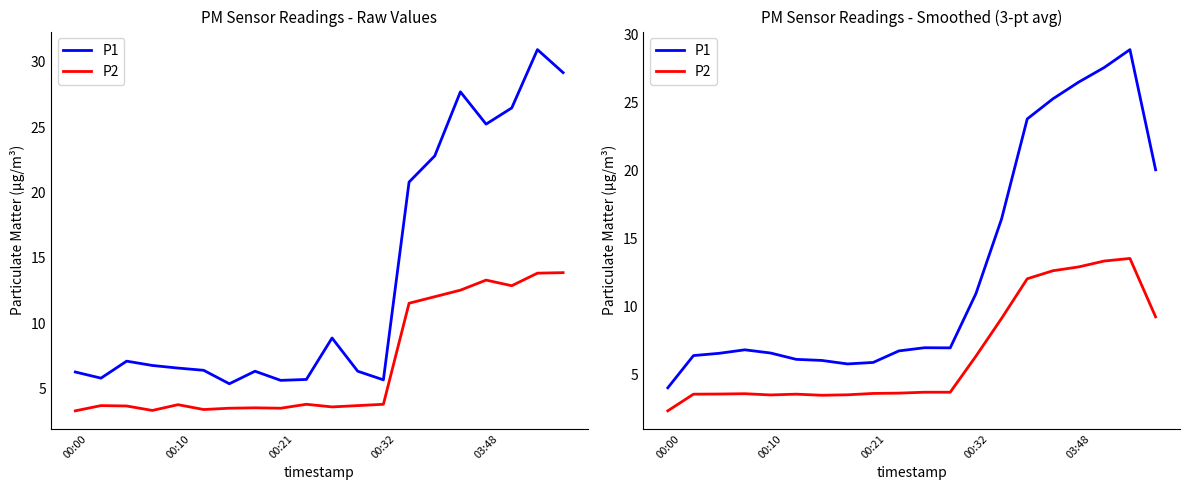

Which series has the largest total across all categories?

P1